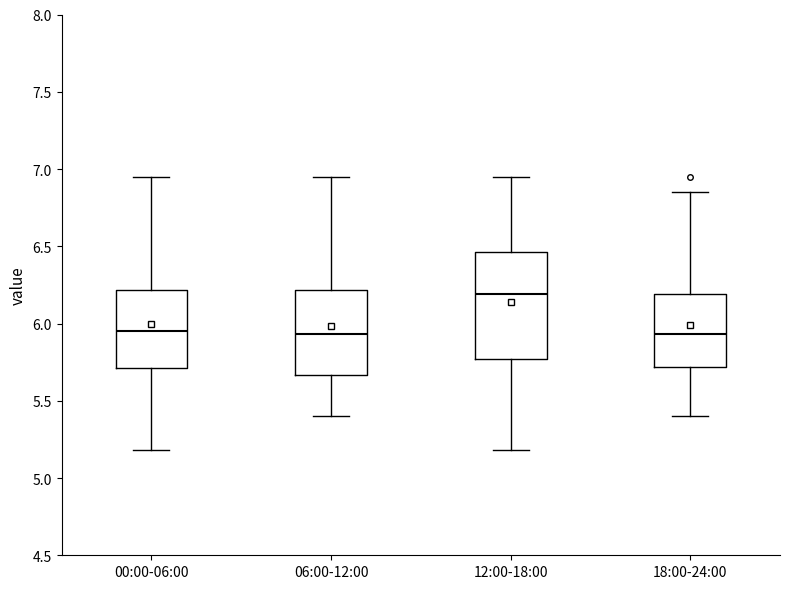

Which box is the tallest, from its lower edge to its upper edge?

12:00-18:00